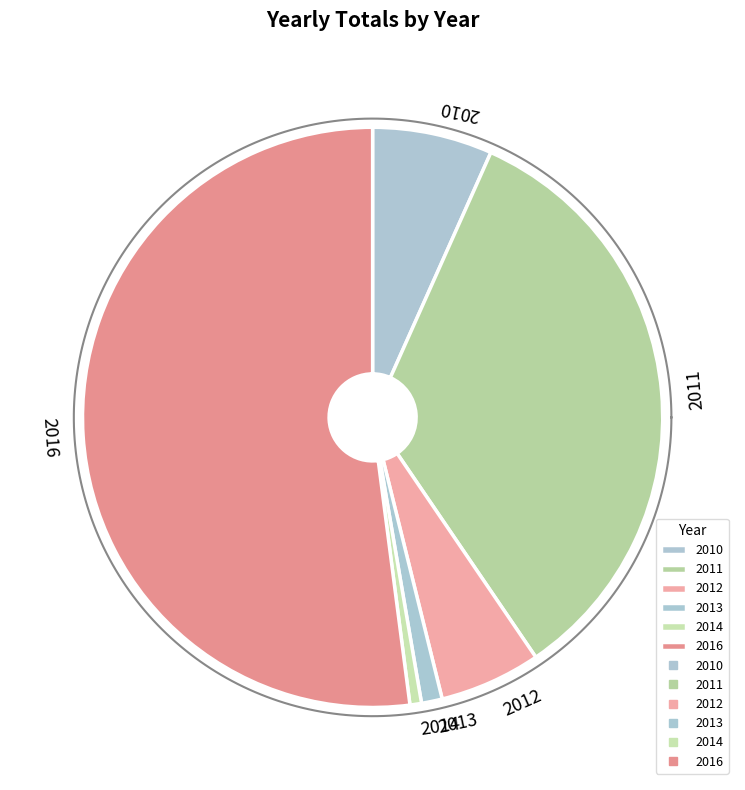

What percentage is the 2011 slice, to the nearest percent?

34%